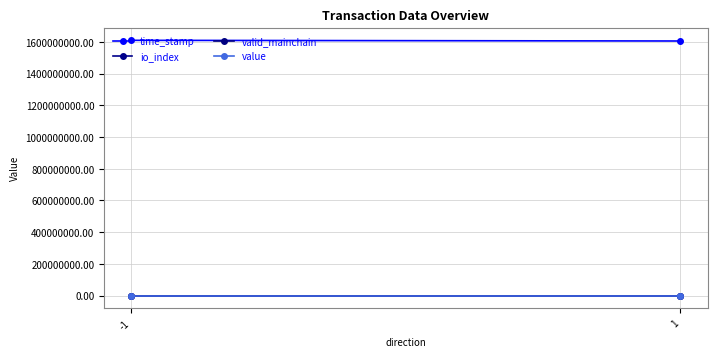

List the labels in order of value value, largest first.

-1, 1